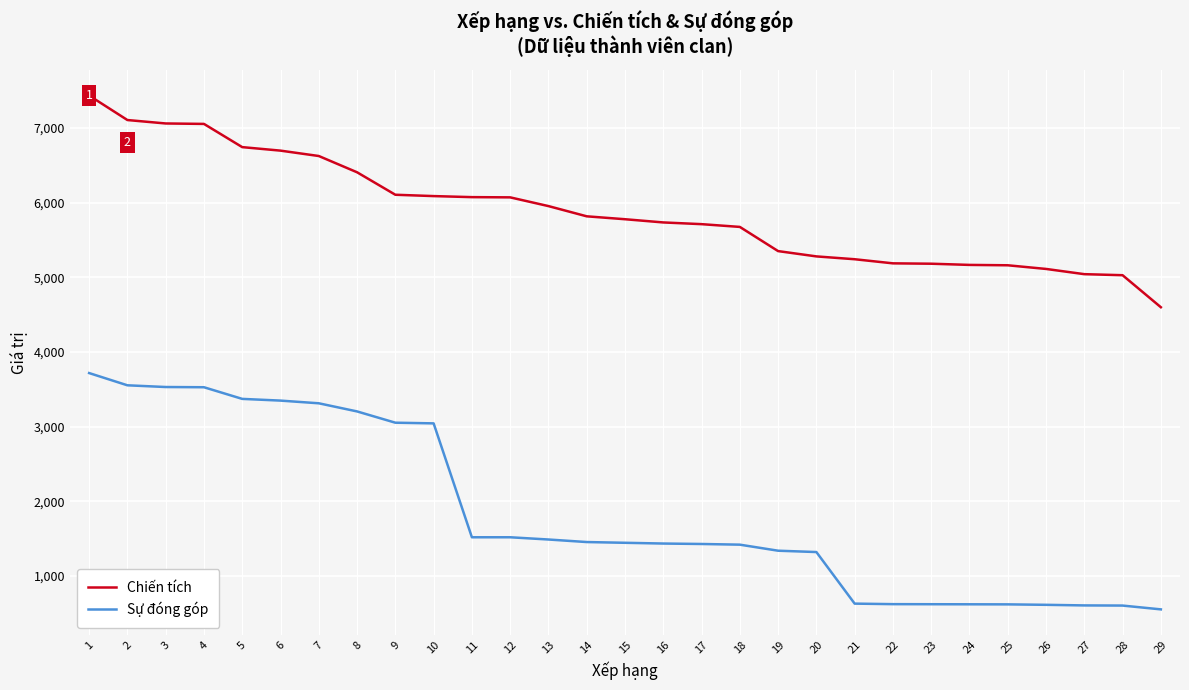

What is the difference between the maximum and second lowest values in the Chiến tích series?

2407